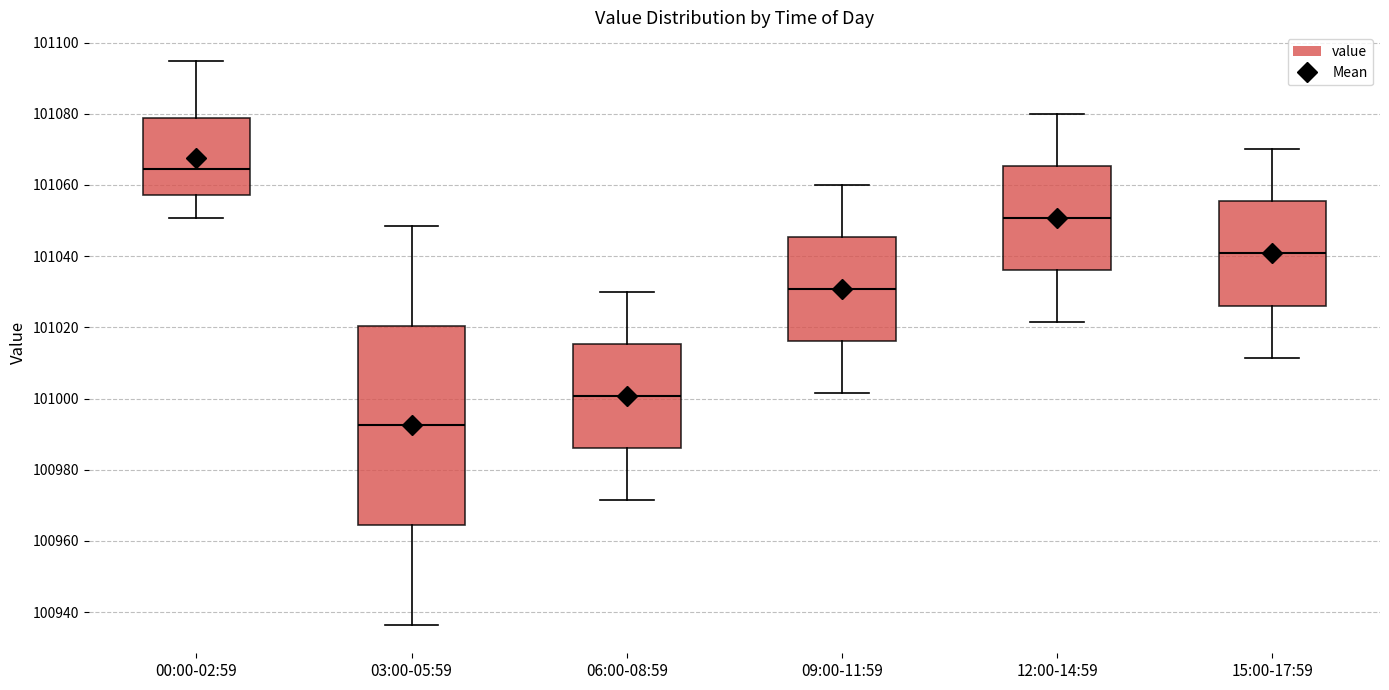

Where does the upper whisker of the box for 00:00-02:59 end on the y-axis? The values are not printed on the chart, so give them approximately, as read against the axis.

101094